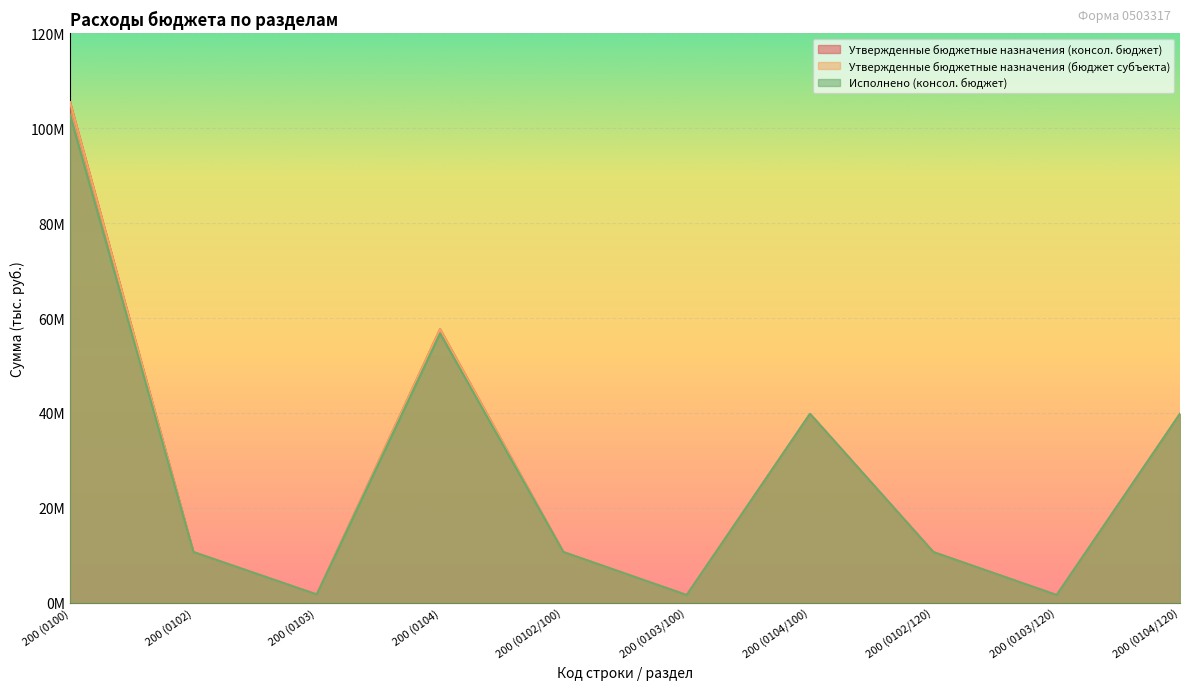

What is the sum of the Утвержденные бюджетные назначения (бюджет субъекта) values at 200 (0102) and 200 (0104)?

68341131.3